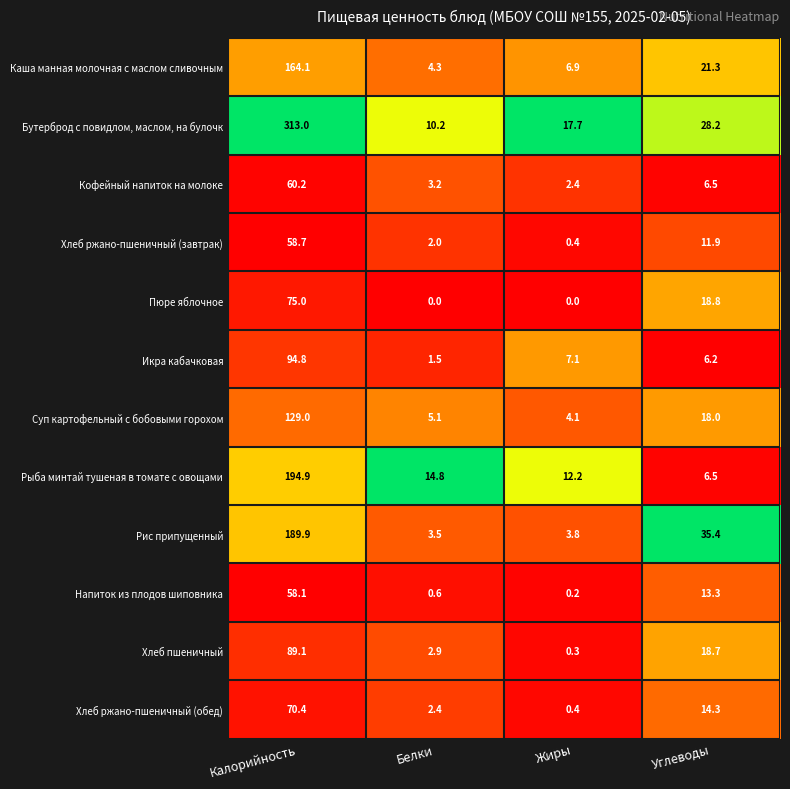

What is the total value across all series at Калорийность?

1497.2